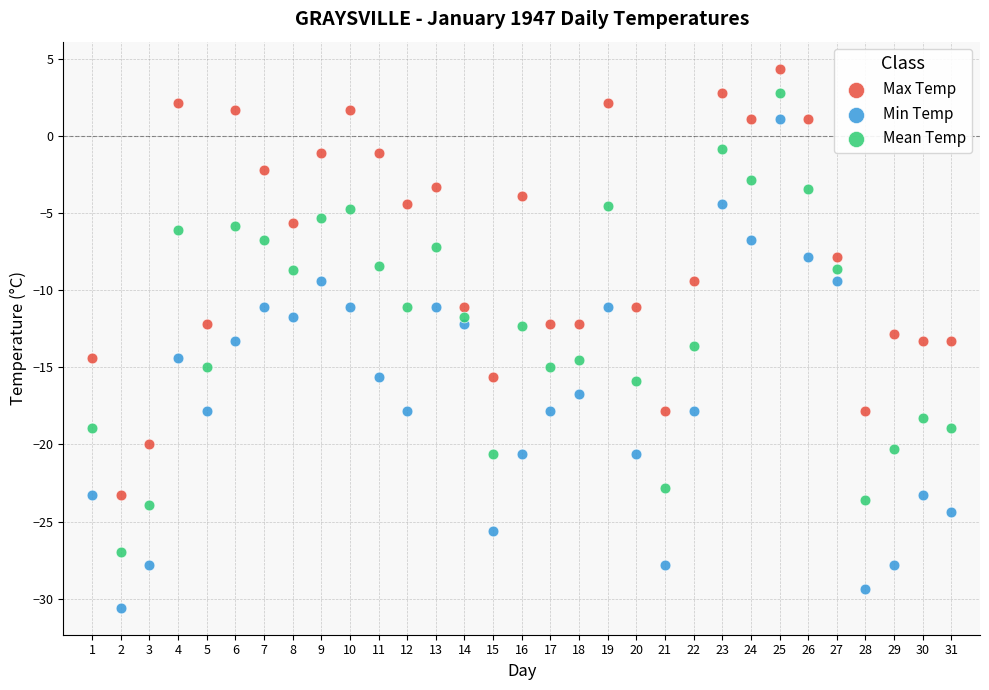

Which series has the largest Y range (max minus min)?

Min Temp